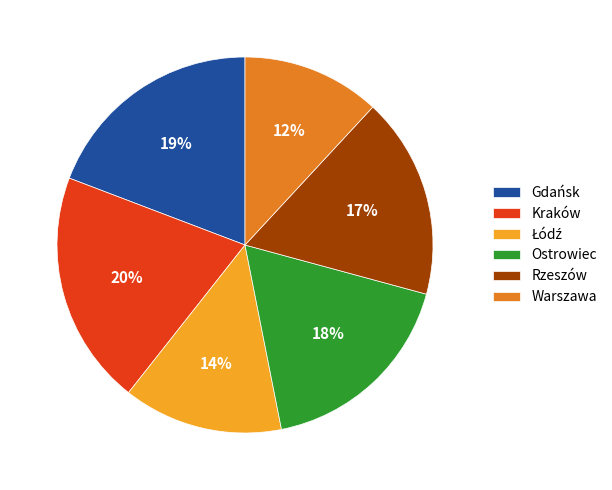

To the nearest percent, what is the difference between the Kraków and Warszawa slice percentages?

8%